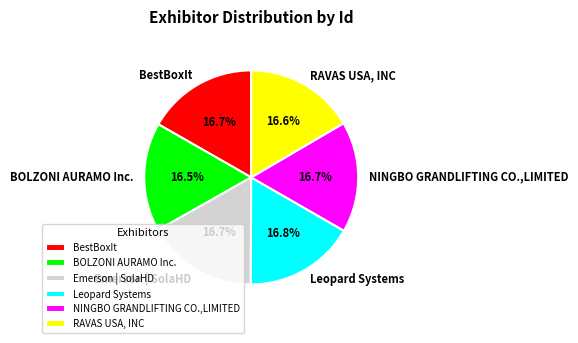

Approximately how many times larger is the value at Leopard Systems compared to Emerson | SolaHD?

1.0